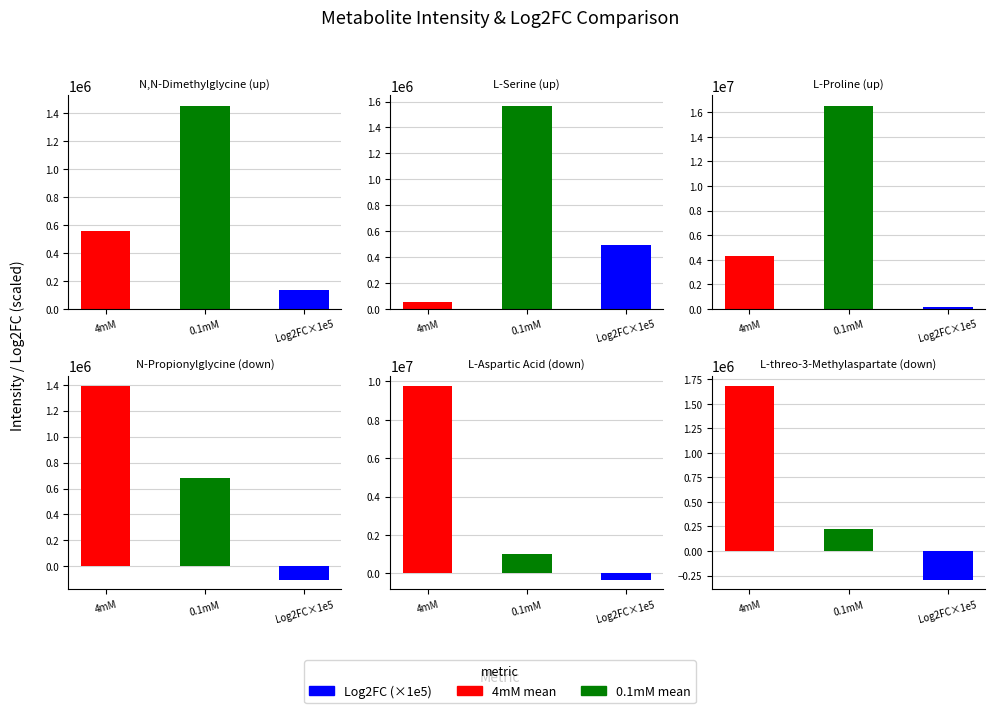

Is the value of down at 4 greater than the value of up at 8?

No